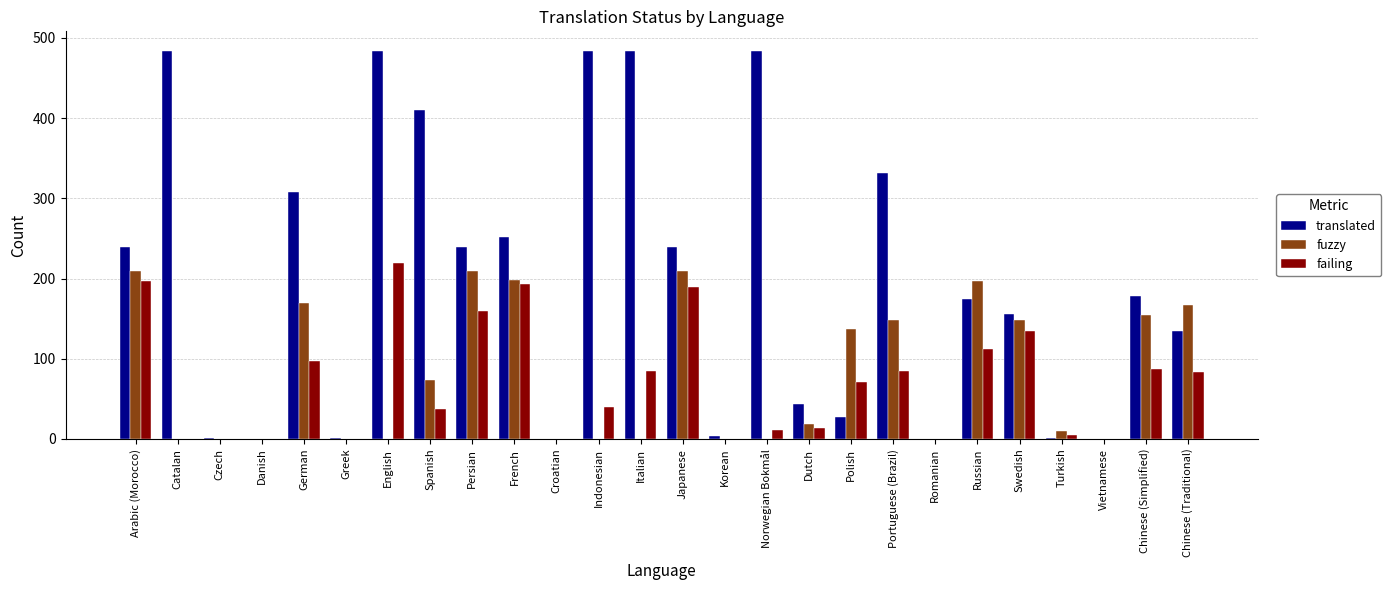

Which series changed the most between Czech and French?

translated